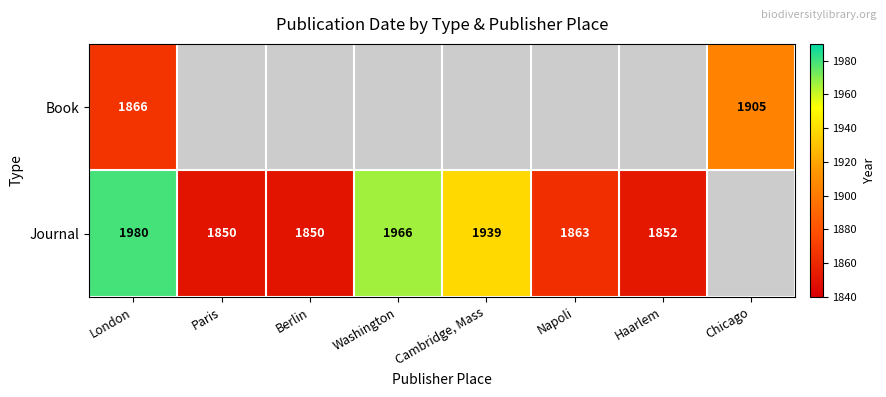

The Journal series shows 495 at Berlin. True or false?

False